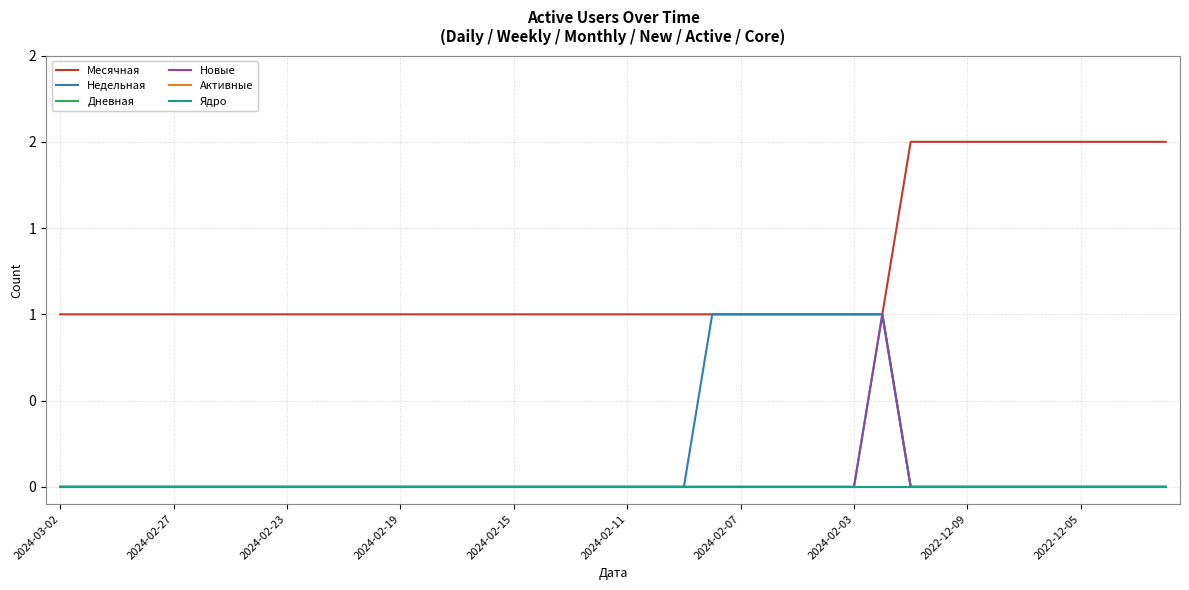

Which category has the lowest value in the Дневная series?

2024-03-02